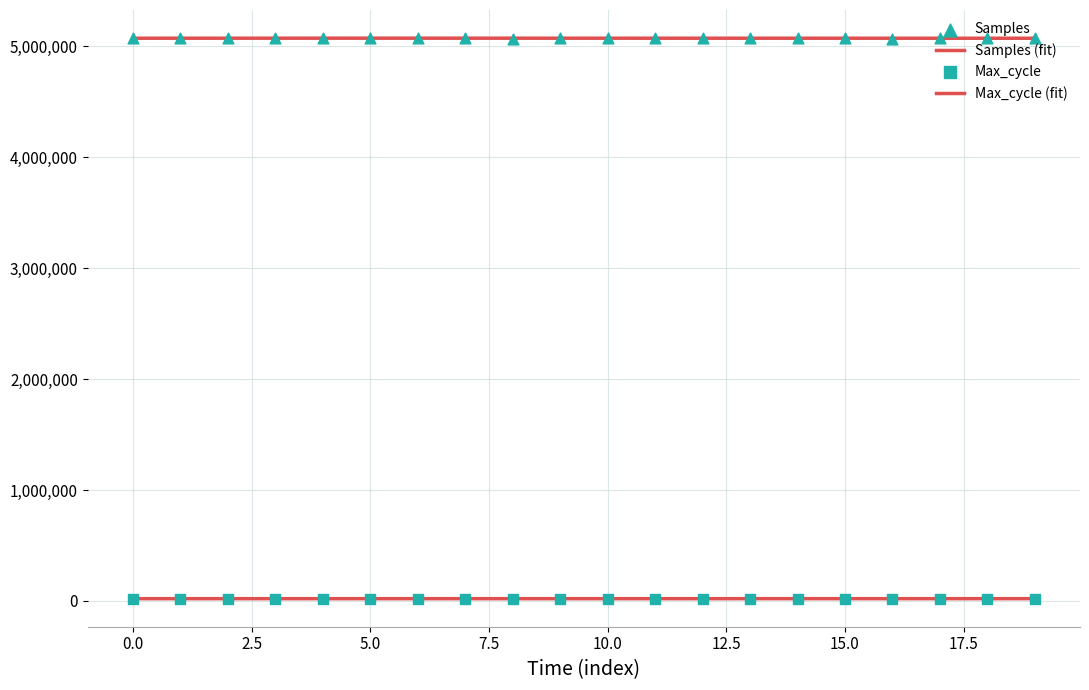

At which category is the sum across all series the highest?

4